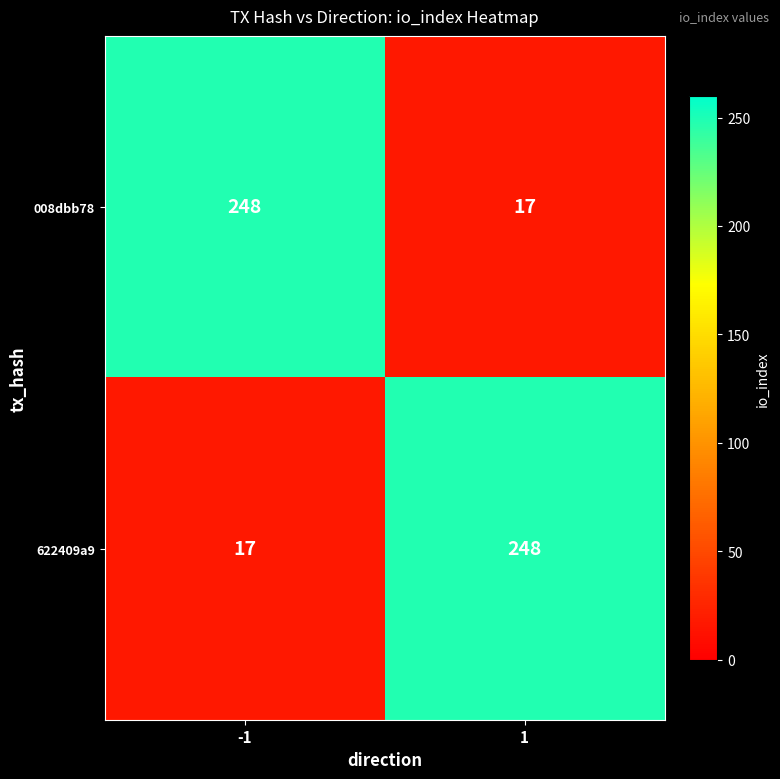

What is the minimum value for 622409a9?

17